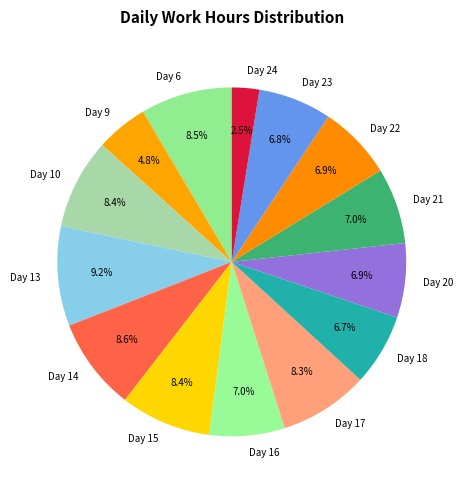

To the nearest percent, what percentage of the pie is Day 22?

7%